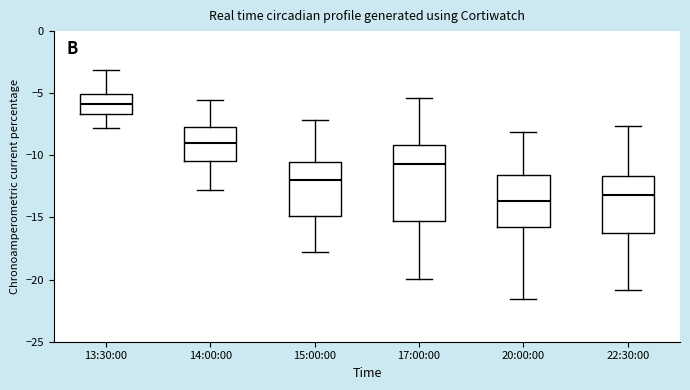

Where is the upper edge of the box for 20:00:00 on the y-axis? The values are not printed on the chart, so give them approximately, as read against the axis.

-11.5